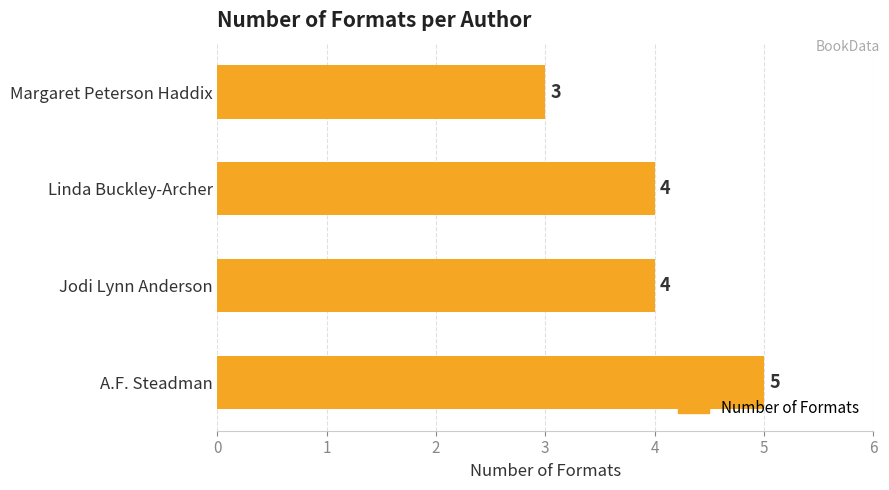

What is the sum of all values?

16